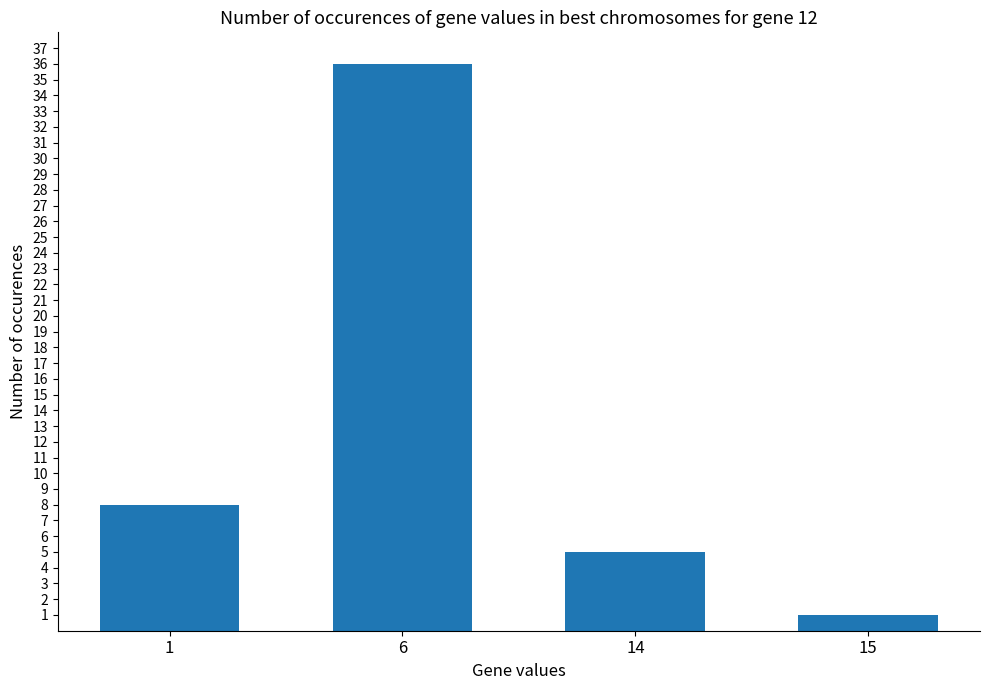

What is the difference between the second highest and minimum values?

7